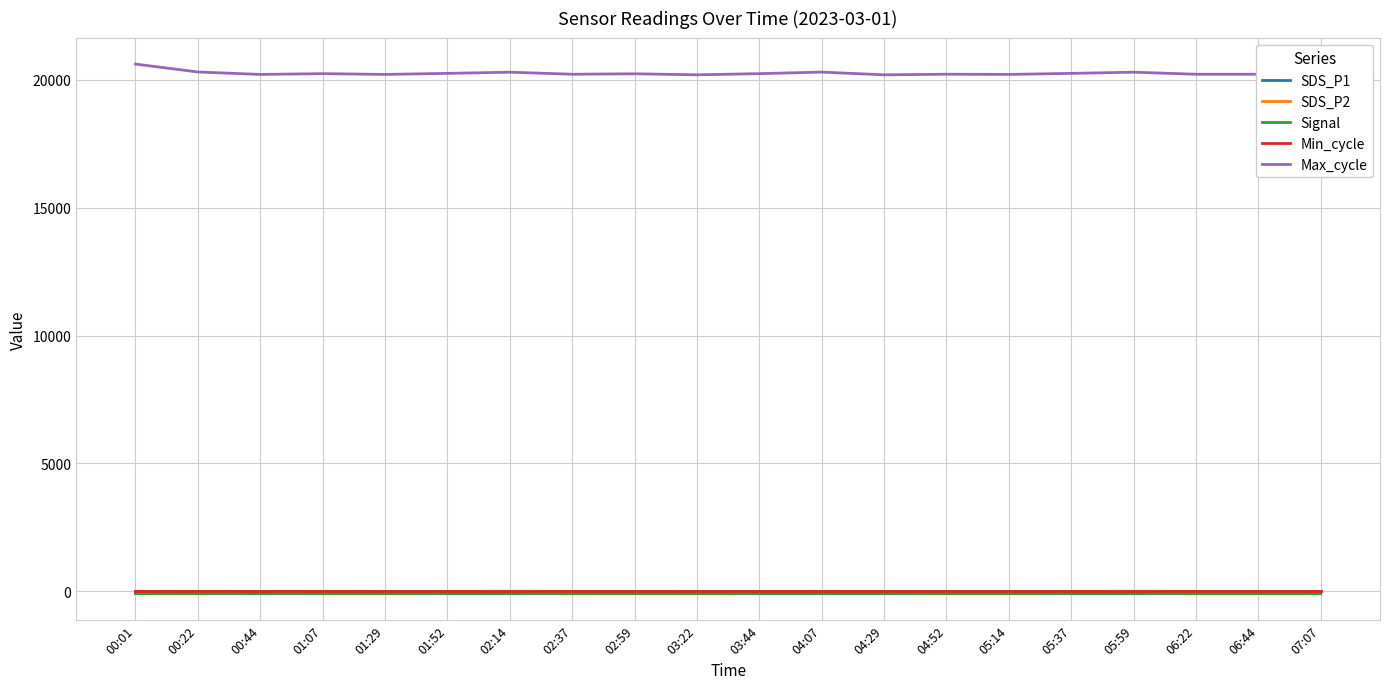

Is the value of SDS_P1 at 06:22 greater than the value of Max_cycle at 00:01?

No